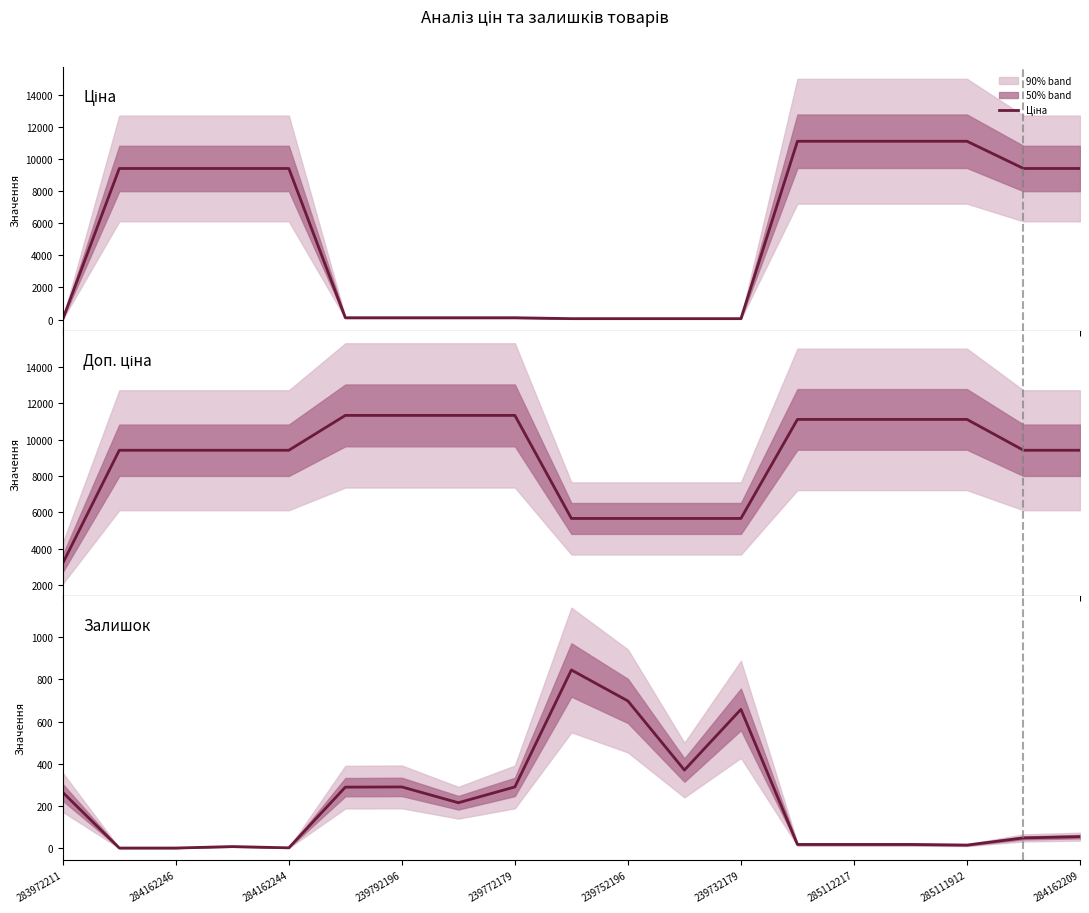

Where is Залишок nearest to the value 422?

11